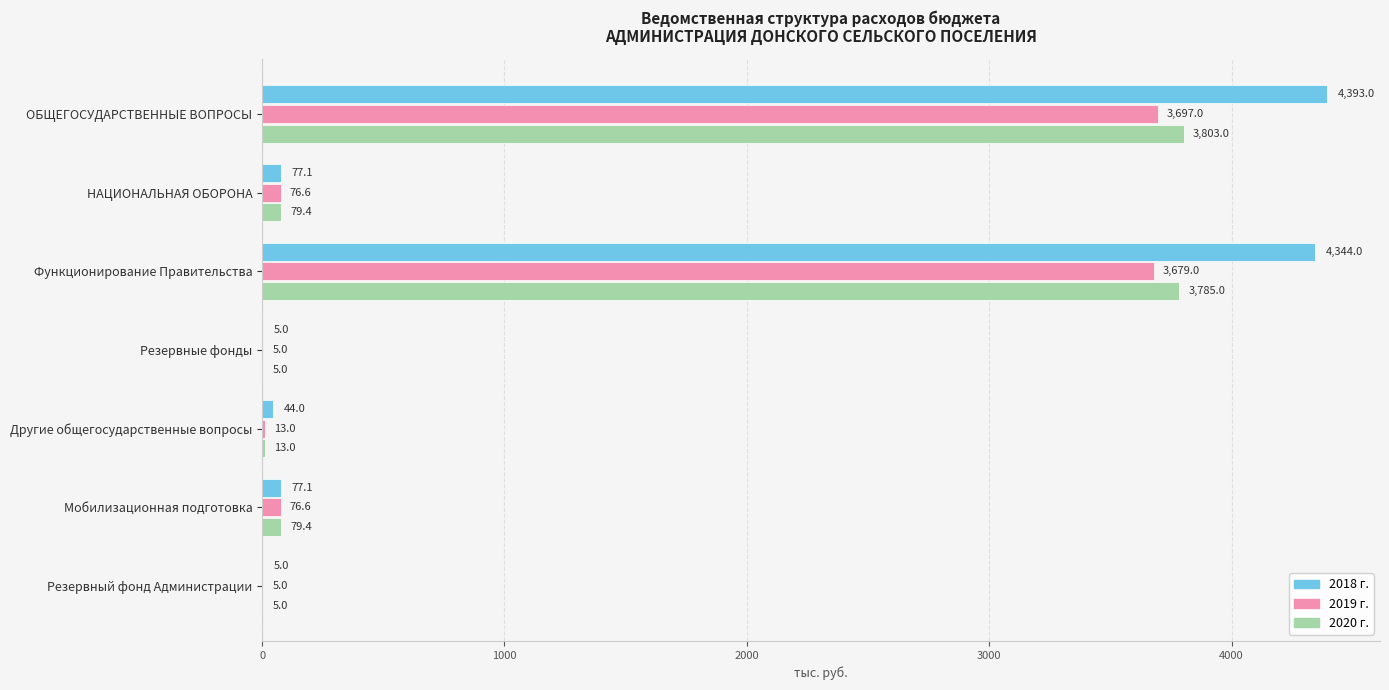

At which label does 2020 г. reach its peak?

ОБЩЕГОСУДАРСТВЕННЫЕ ВОПРОСЫ